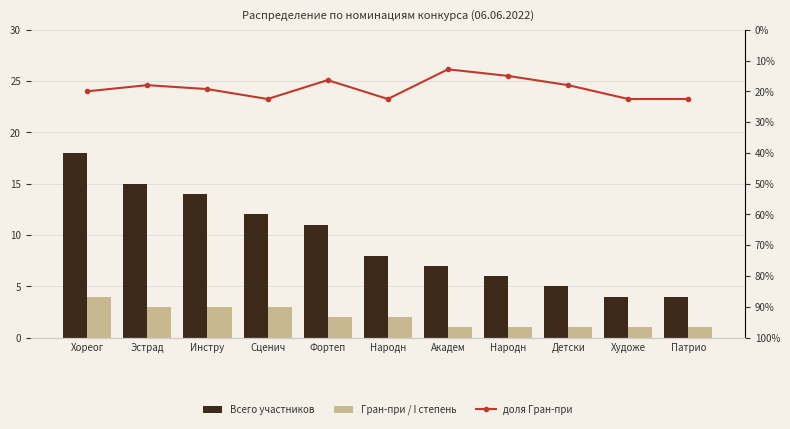

What is the label of the 1st bar from the left?

Хореог